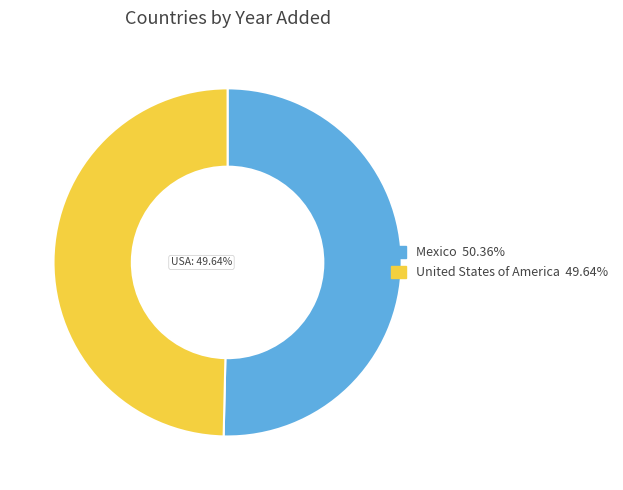

Is it true that Mexico is 45% of the pie?

False